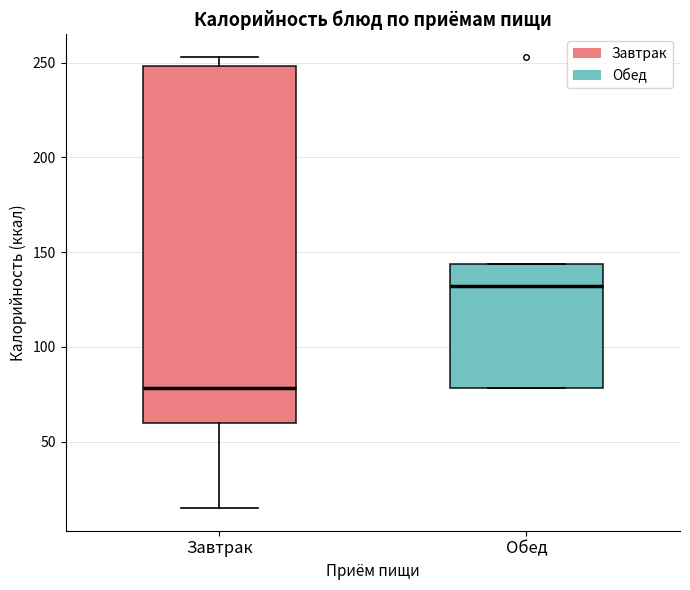

Reading left to right, read every box against the y-axis: the position of its median line, the range the box covers, and the ends of its whiskers. The values are not printed on the chart, so give them approximately, as read against the axis.

Завтрак: median 80, box 60 to 250, whiskers 15 to 255
Обед: median 130, box 80 to 145, whiskers 80 to 145